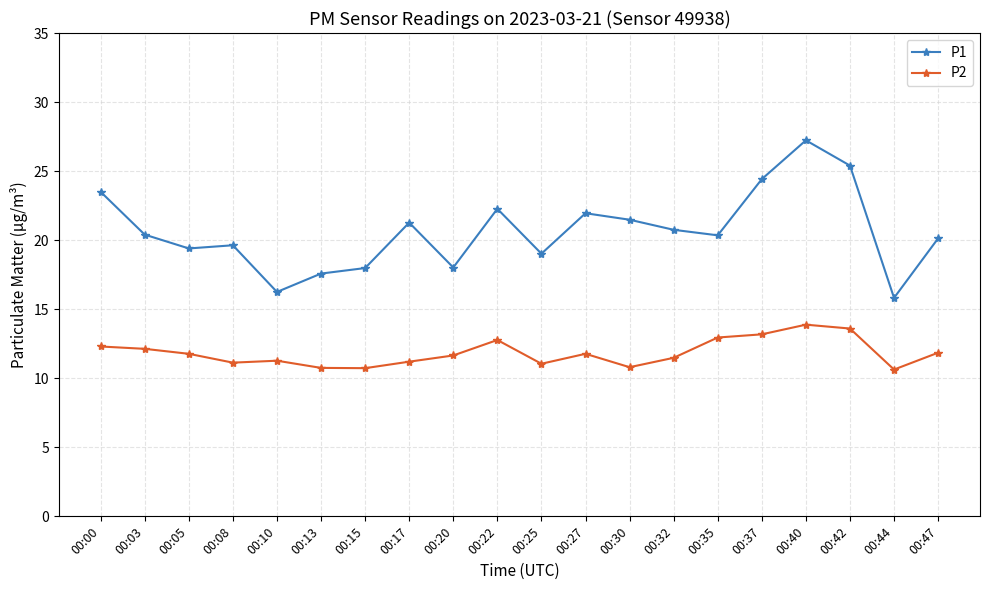

True or false: P2 and P1 intersect in this chart.

False